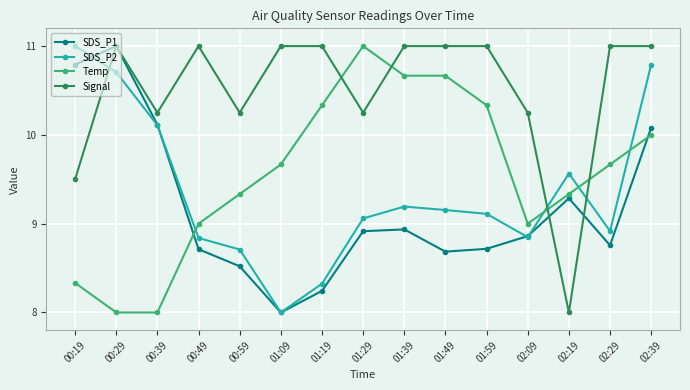

At which category is the sum across all series the highest?

02:39